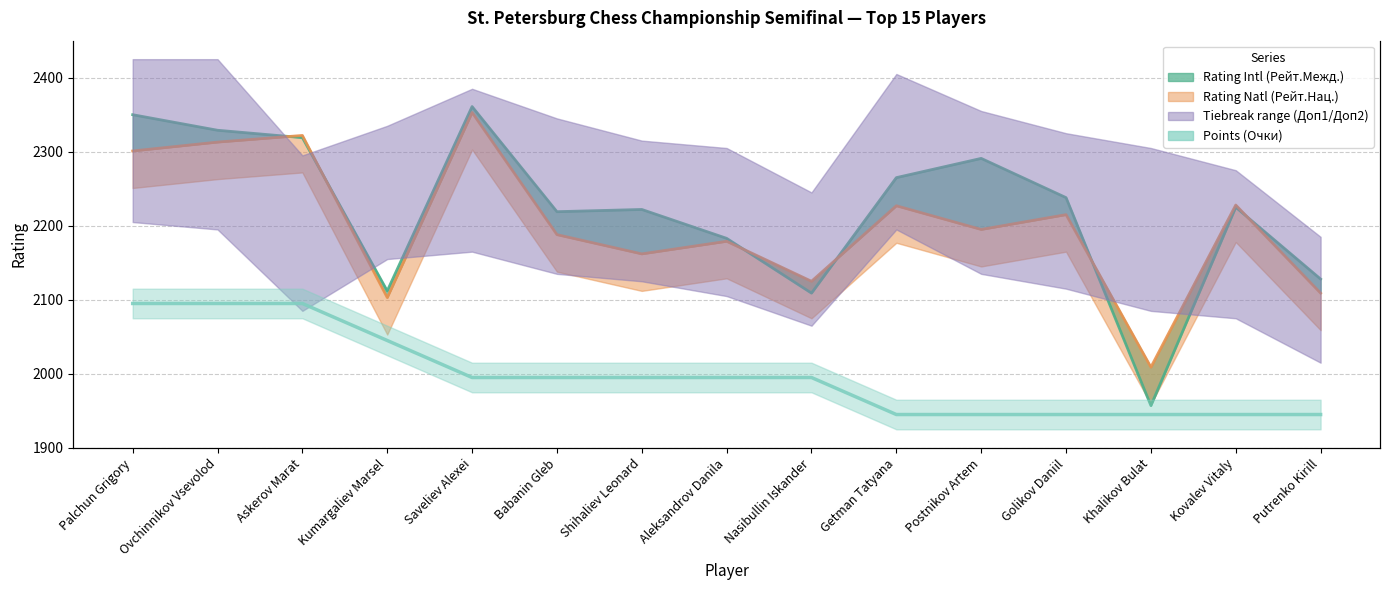

What position from the right is Kovalev Vitaly?

2